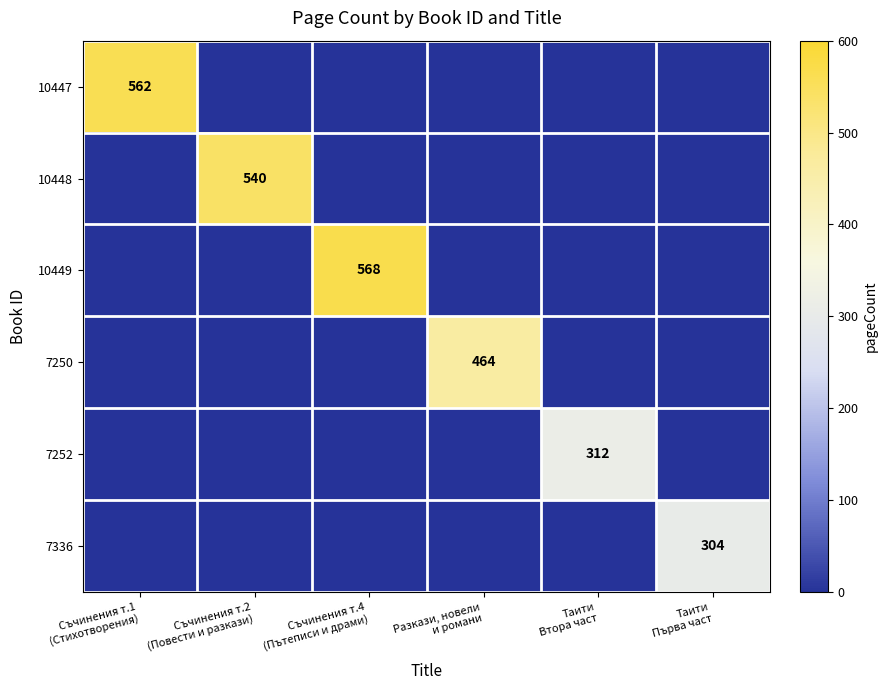

Which series has the largest range (max minus min)?

10449